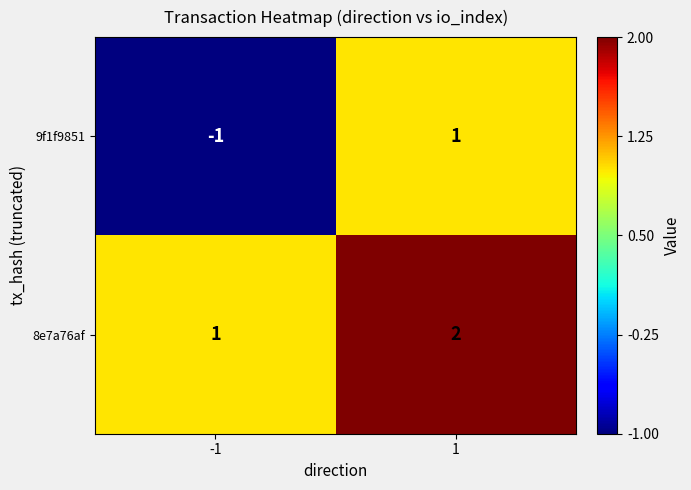

Which series has the largest total across all categories?

8e7a76af